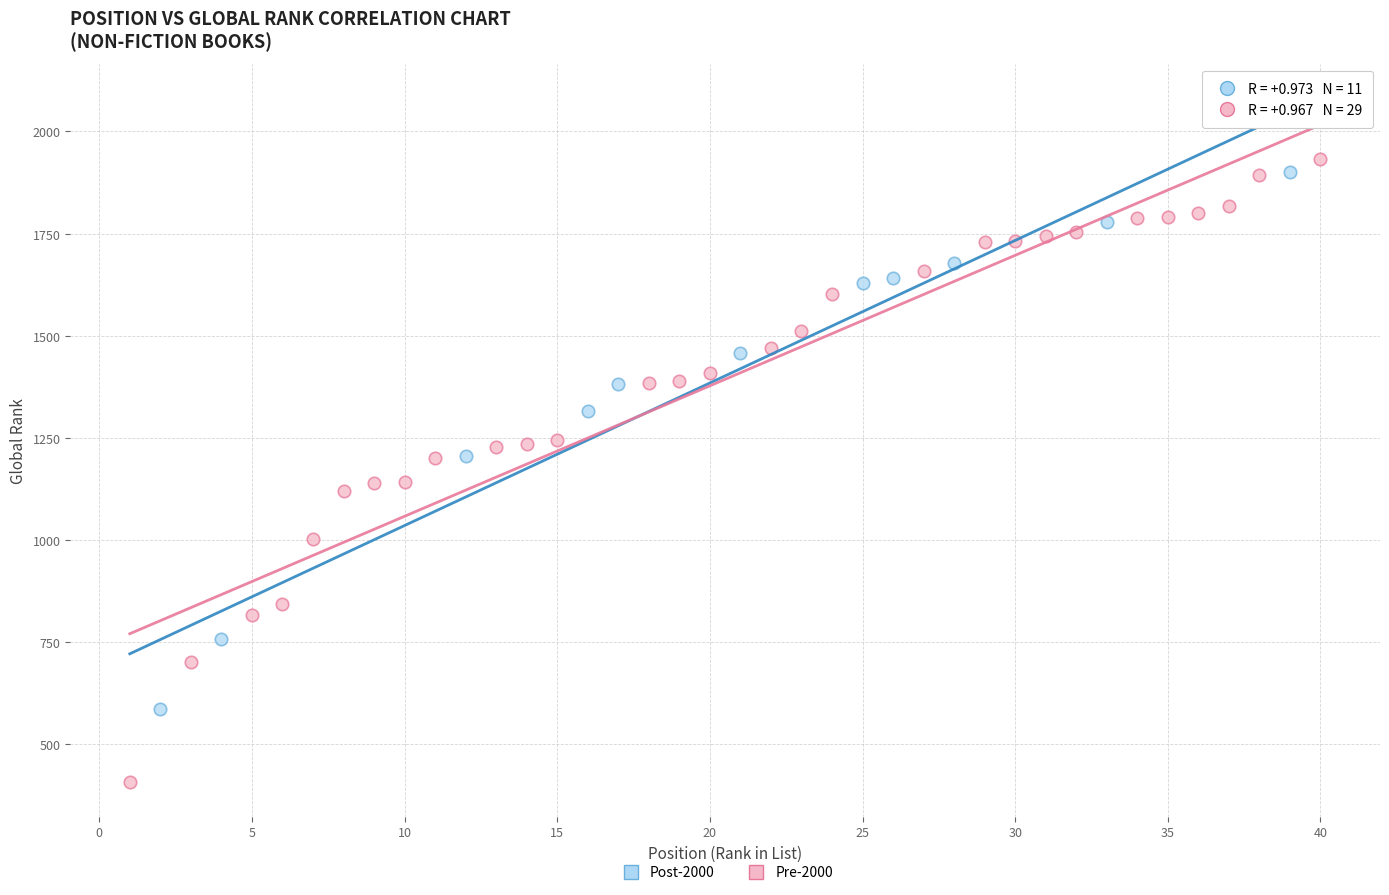

Which series has the widest spread of Y values?

Pre-2000